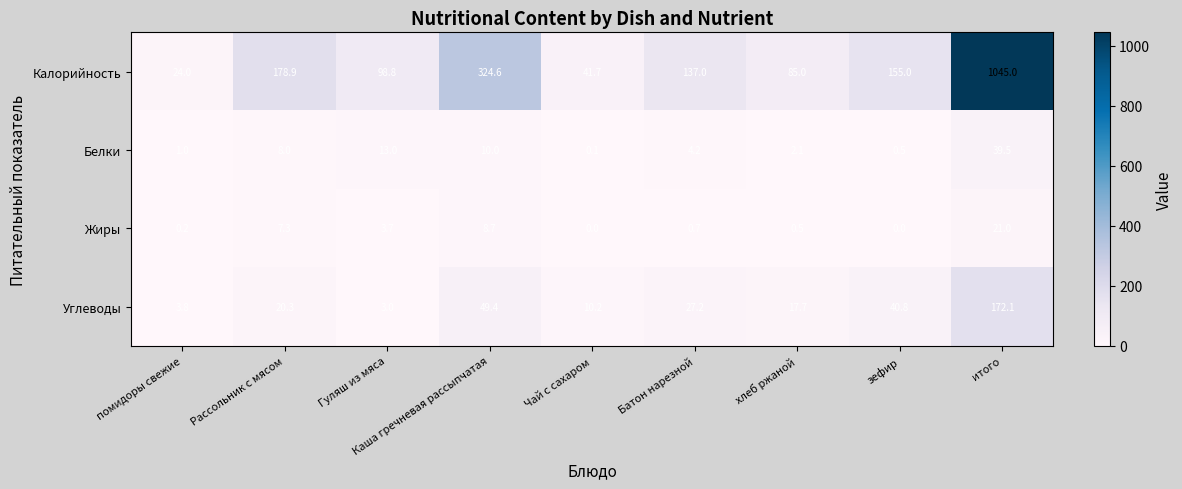

At помидоры свежие, list the series in order from largest to smallest.

Калорийность, Углеводы, Белки, Жиры